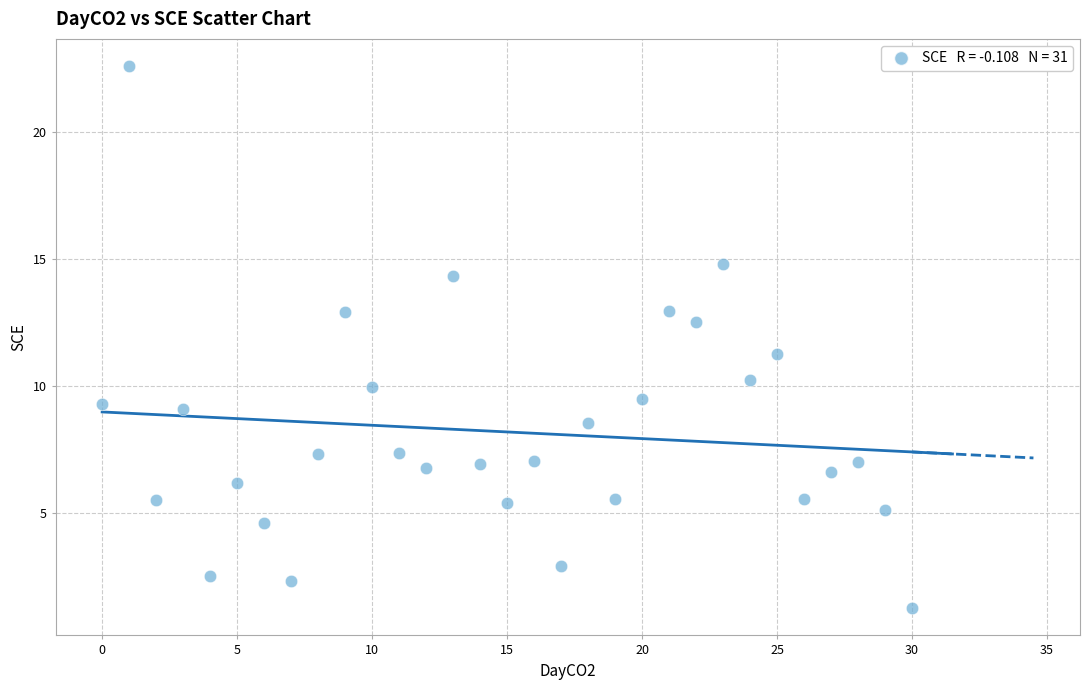

What Y value in the scatter plot is closest to 11?

11.3